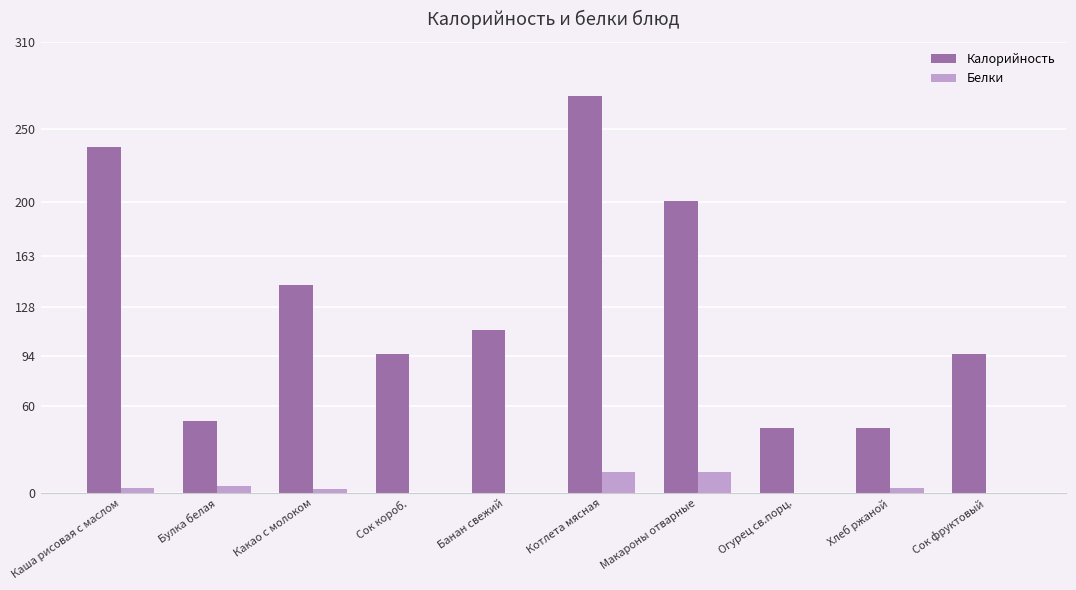

What is the highest value of the Калорийность series?

273